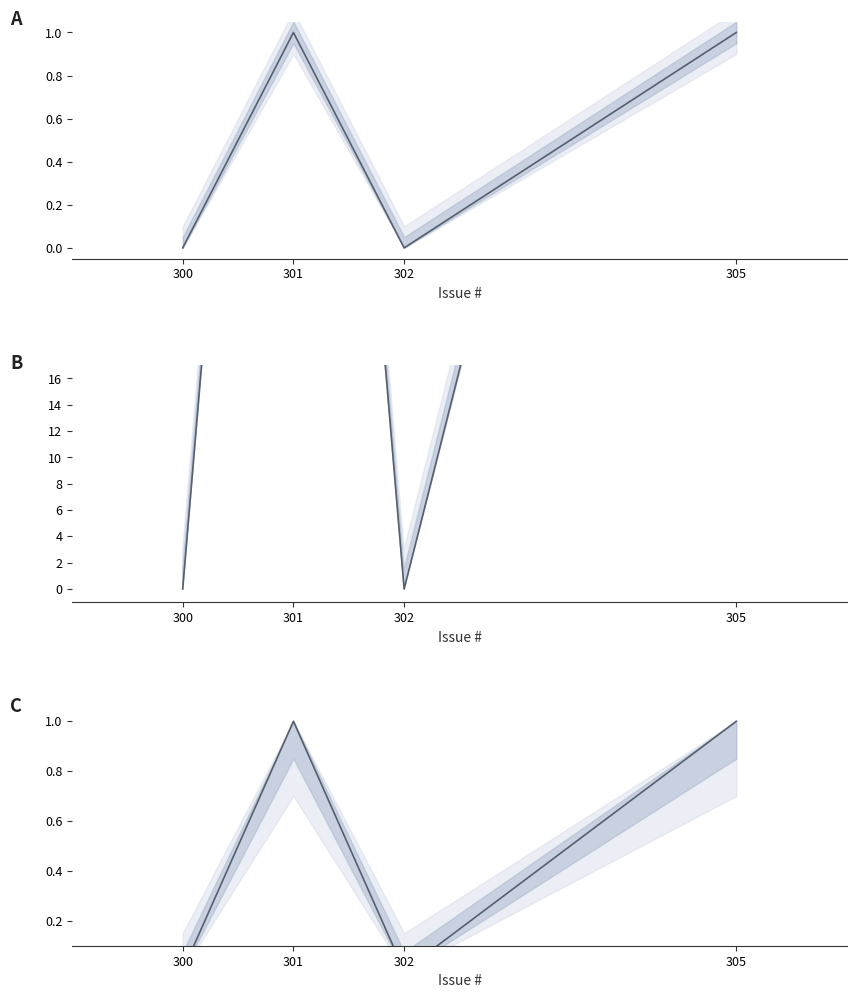

What is the value of the 2nd point from the left?

1